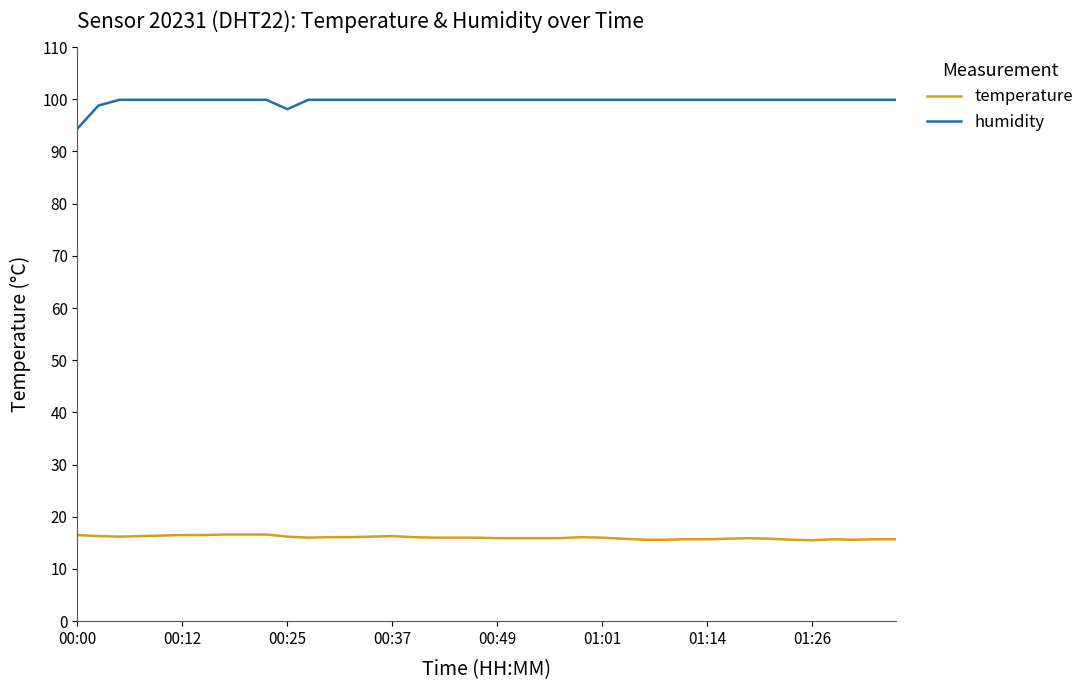

True or false: humidity and temperature cross at least once.

False